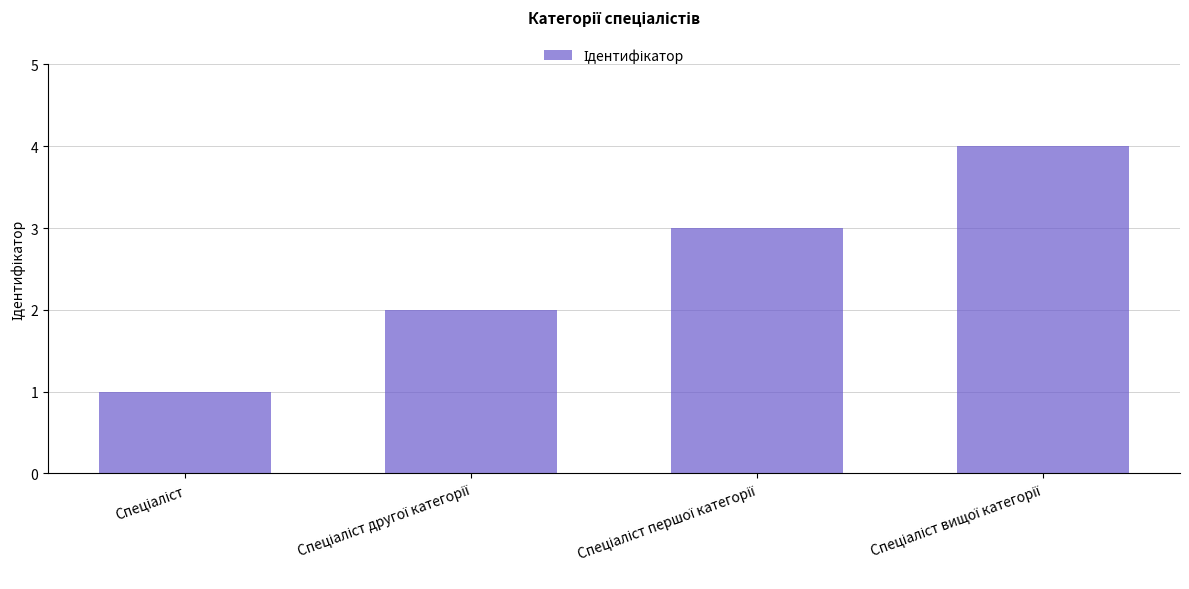

What is the difference between the maximum and minimum values?

3